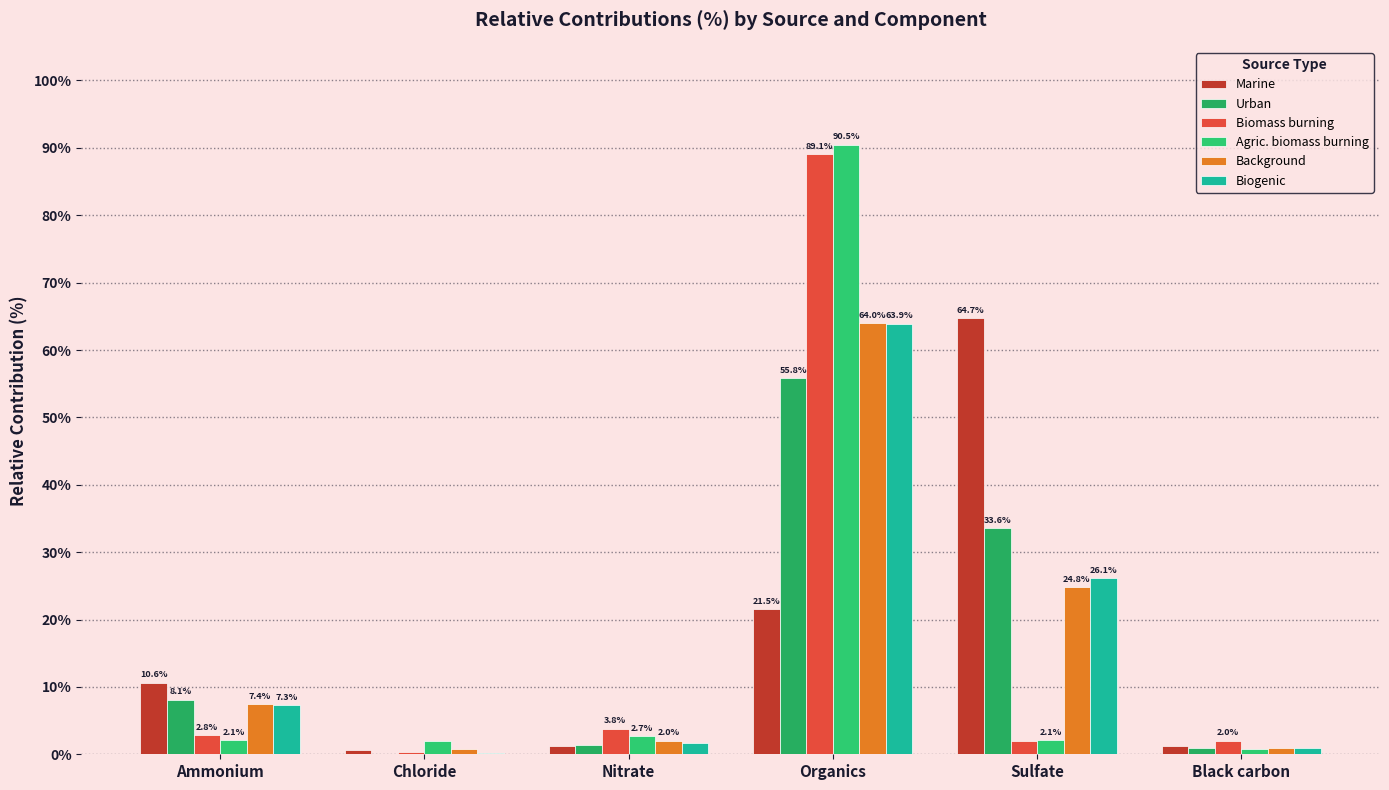

Are the bars horizontal?

No